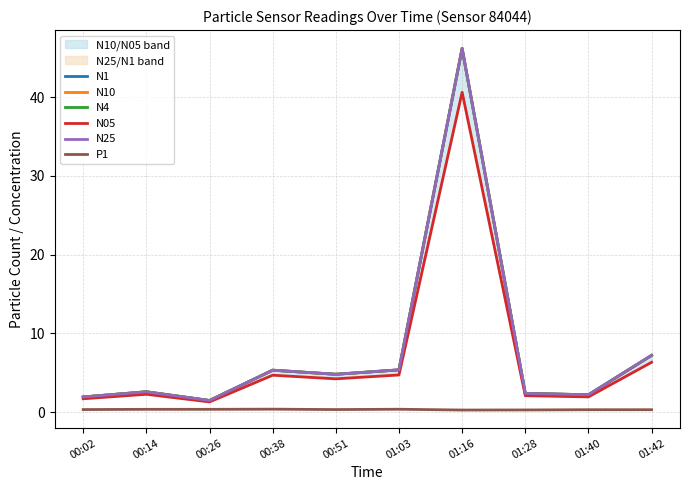

What is the value of the N1 point at the 3rd from the left?

1.5